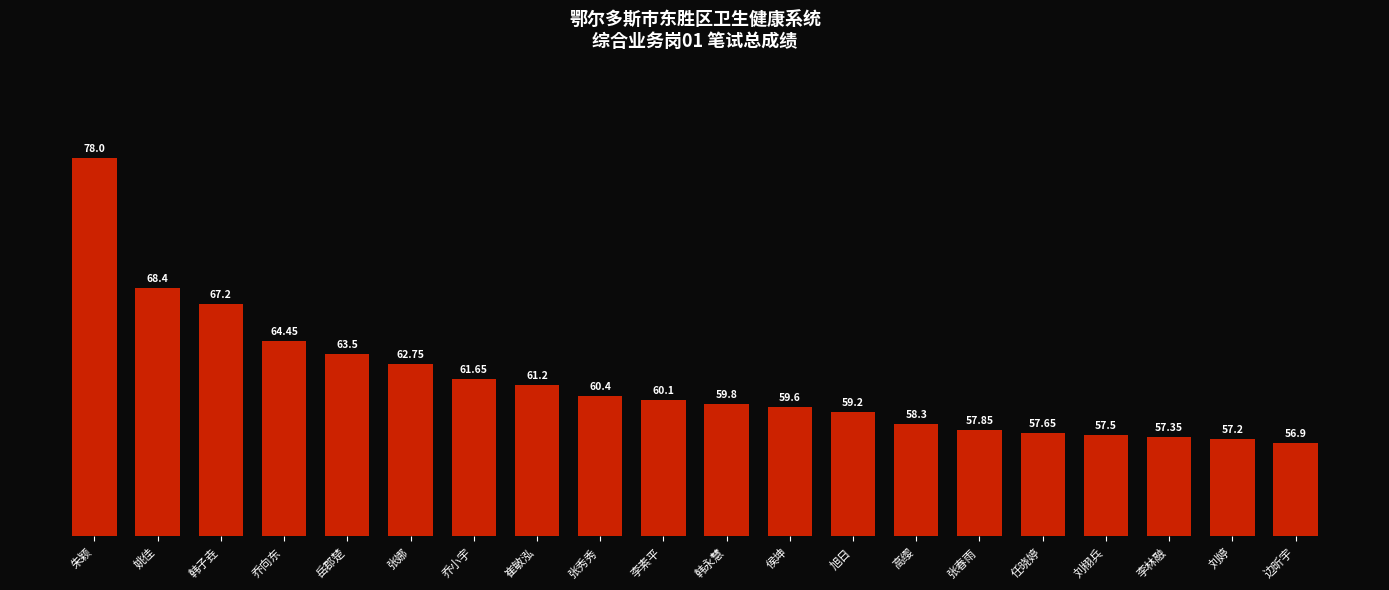

How many data points are less than 60?

10